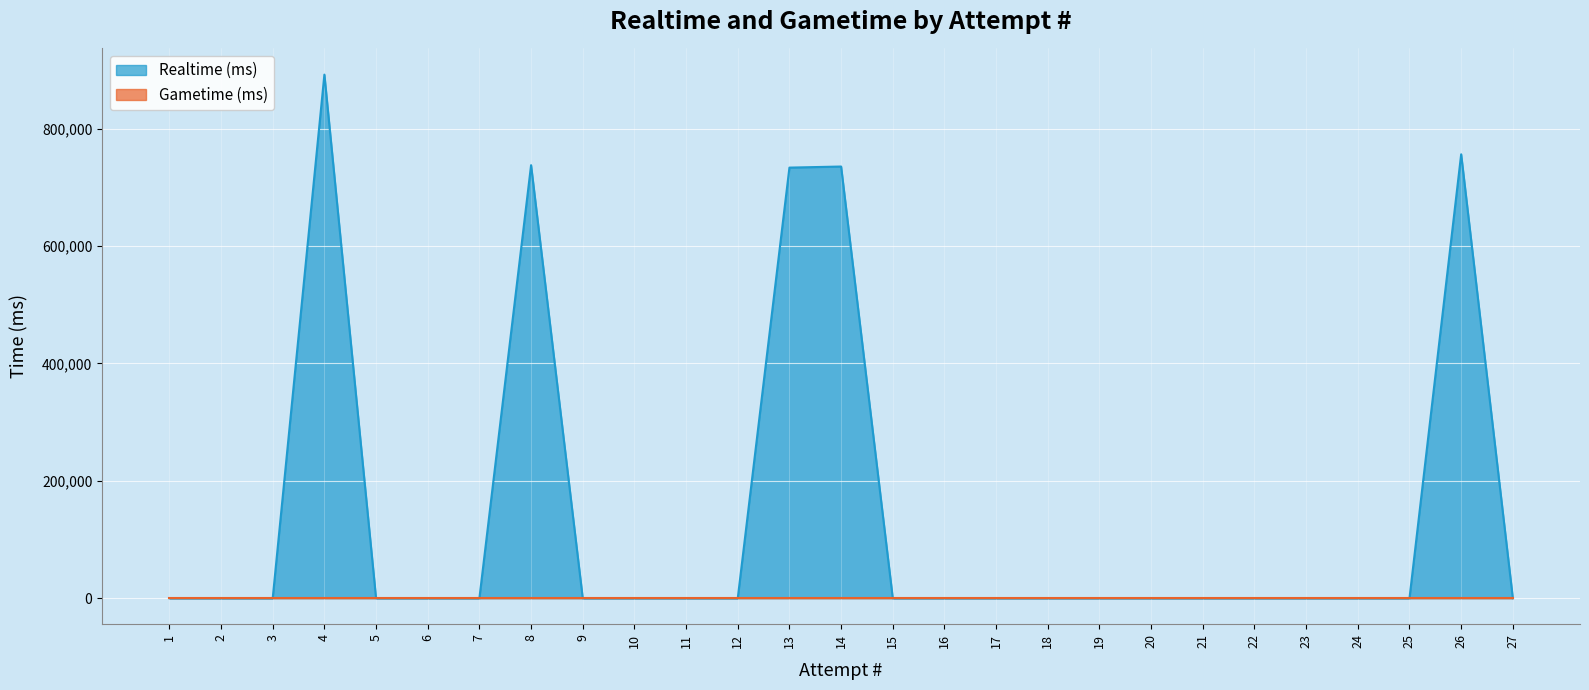

What is the average value?

142801